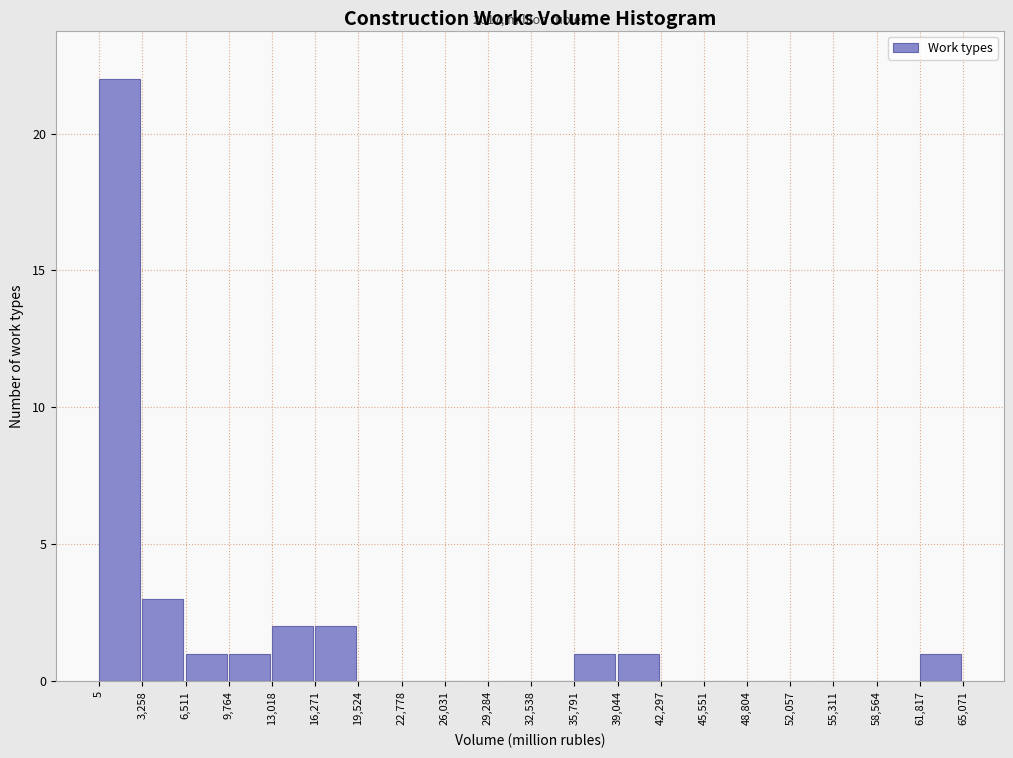

Over which range of the x-axis is the bar tallest?

5 to 3,258